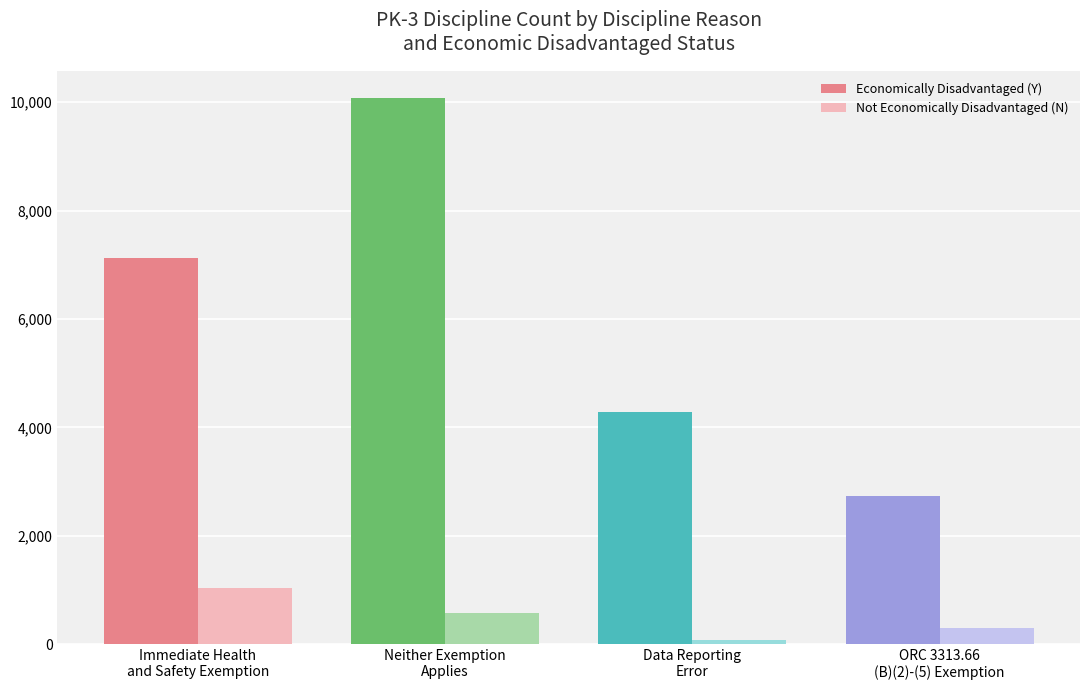

Where does the Not Economically Disadvantaged (N) series first go above 582?

Immediate Health
and Safety Exemption